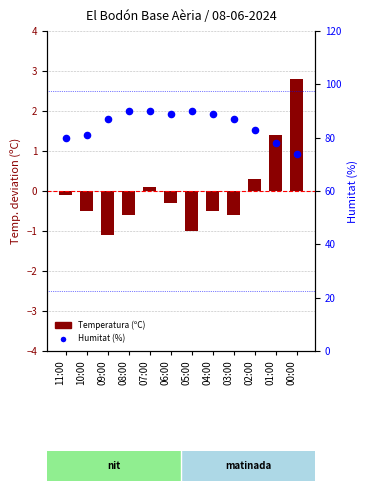

Which series has the widest spread of Y values?

Humitat (%)